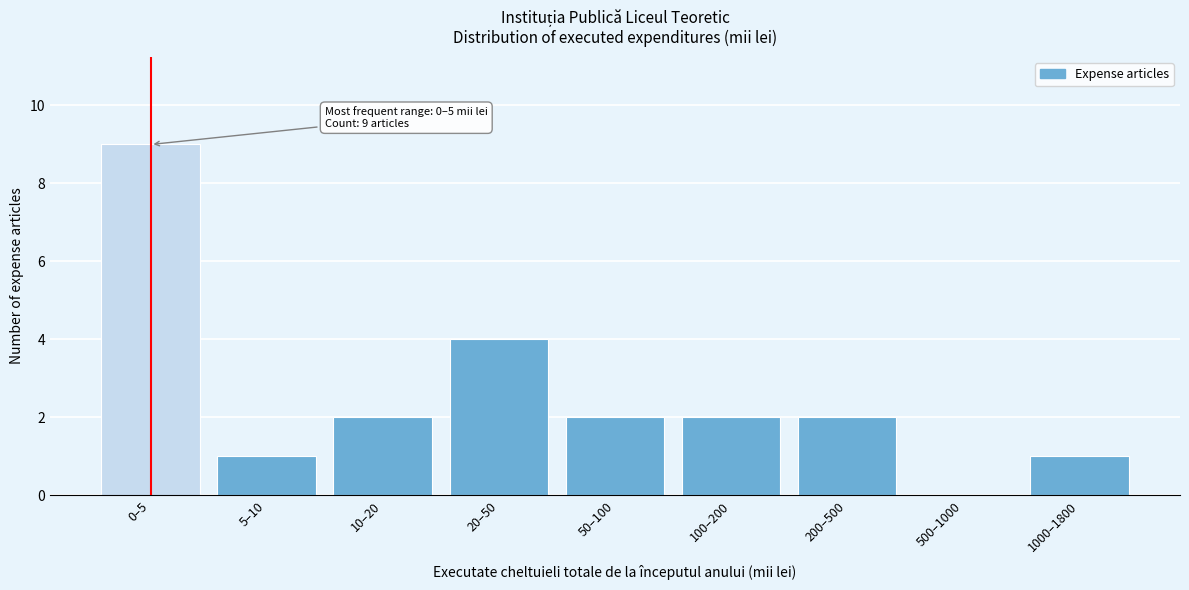

Reading right to left, transcribe all the data shown in this chart.

1000–1800=1	500–1000=0	200–500=2	100–200=2	50–100=2	20–50=4	10–20=2	5–10=1	0–5=9